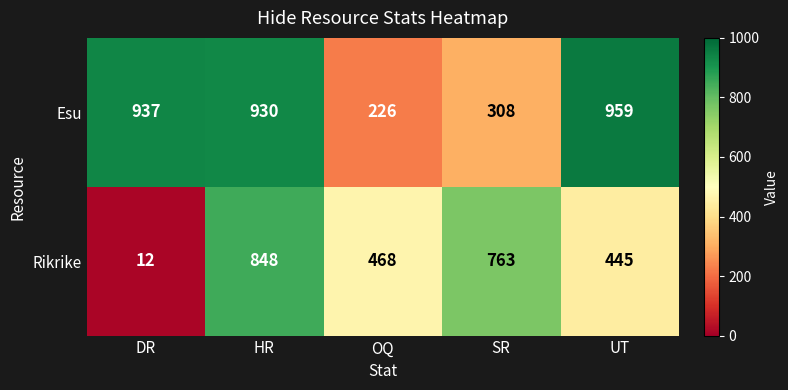

Which series changed the most between OQ and SR?

Rikrike